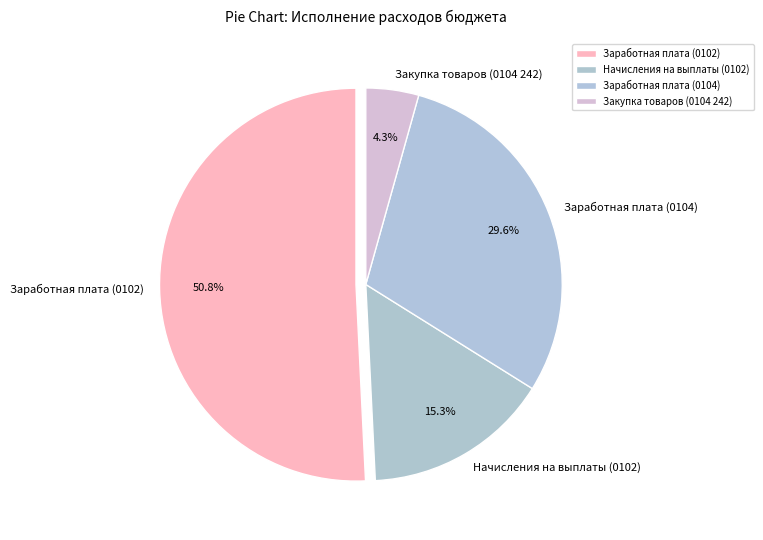

Is there any slice that represents more than half of the pie?

Yes